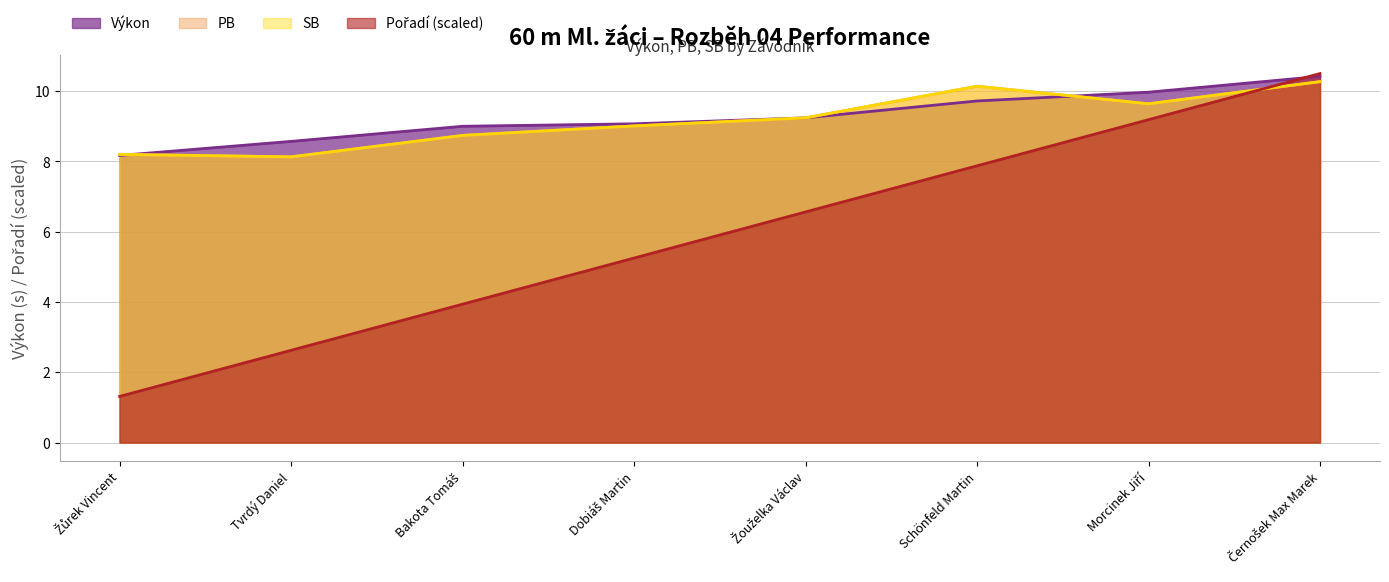

How many intersections are there between Výkon and SB?

2